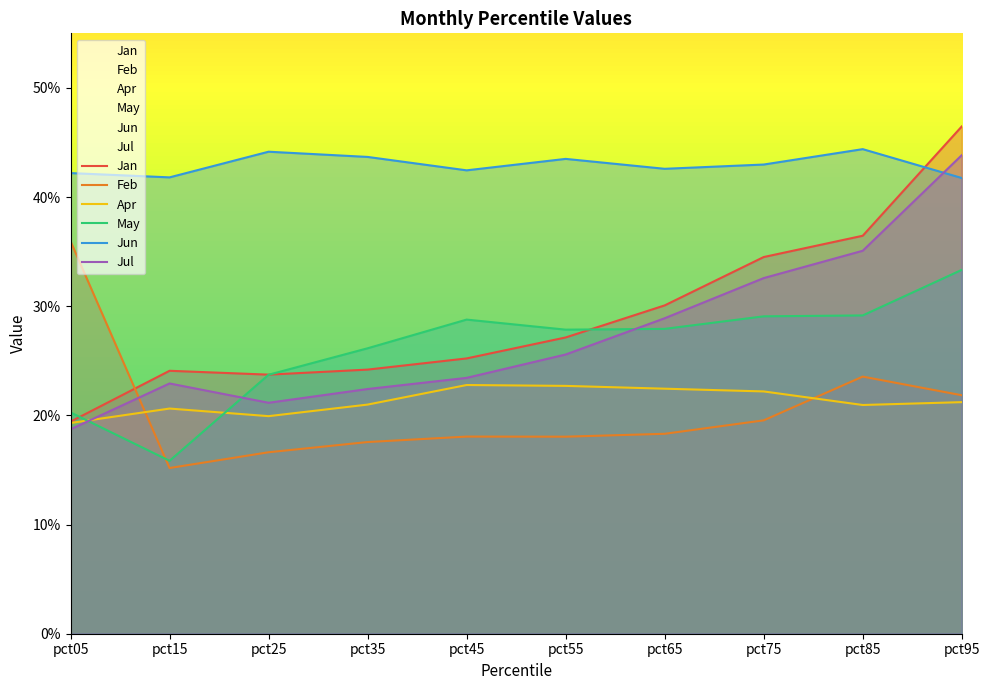

Which series has the widest spread of values?

Jan